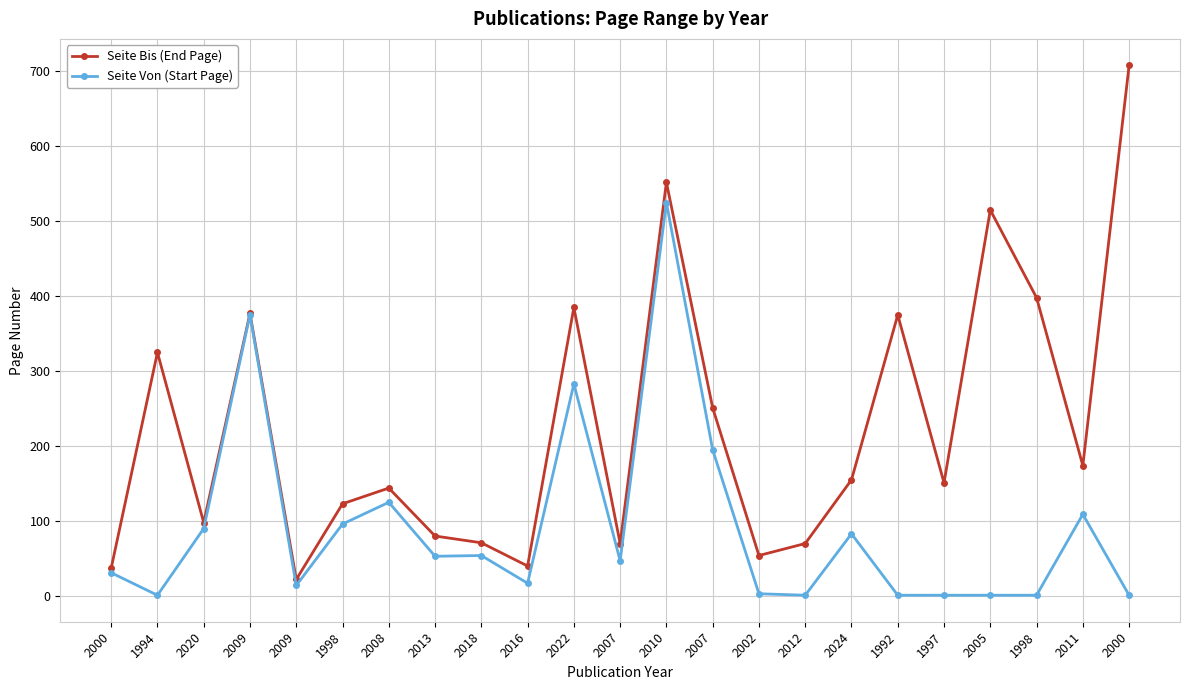

List the labels in order of Seite Von (Start Page) value, largest first.

2010, 2009, 2022, 2007, 2008, 2011, 1998, 2020, 2024, 2018, 2013, 2007, 2000, 2016, 2009, 2002, 1994, 2012, 1992, 1997, 2005, 1998, 2000